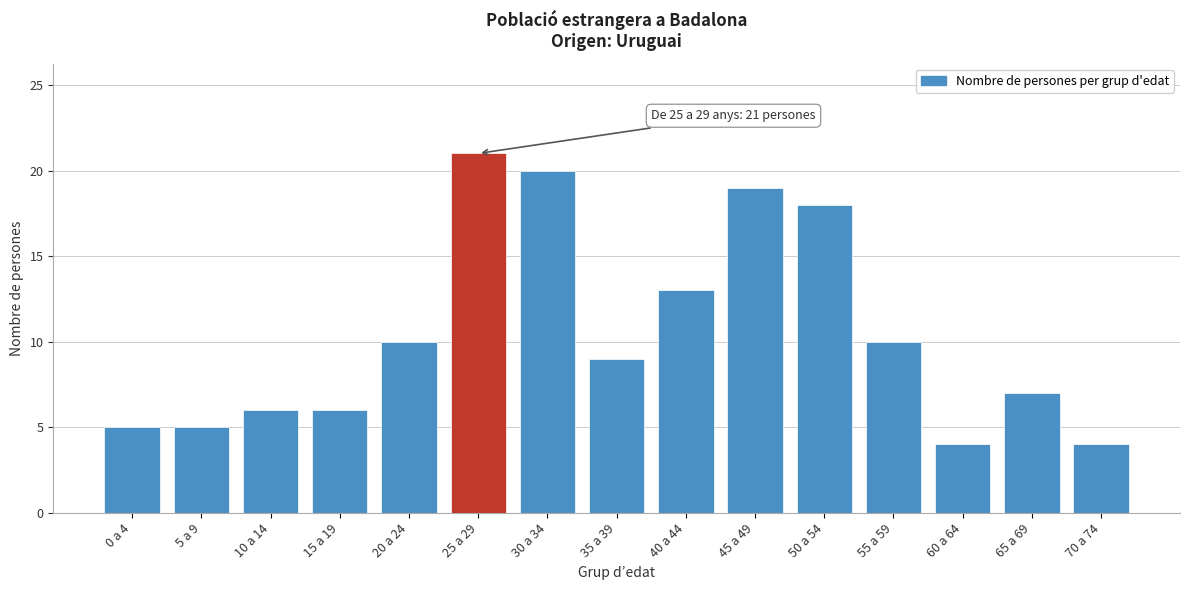

Reading right to left, list all the values displayed in this chart.

70 a 74=4	65 a 69=7	60 a 64=4	55 a 59=10	50 a 54=18	45 a 49=19	40 a 44=13	35 a 39=9	30 a 34=20	25 a 29=21	20 a 24=10	15 a 19=6	10 a 14=6	5 a 9=5	0 a 4=5